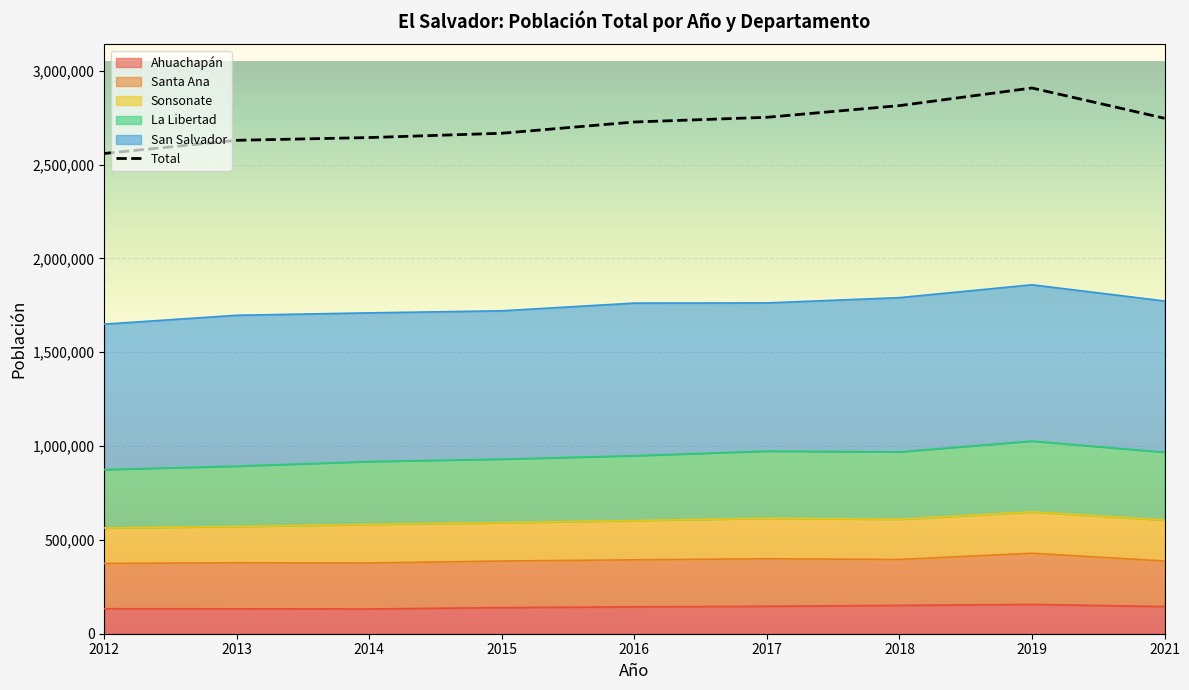

Reading left to right, list all the values displayed in this chart.

2012=2559315	2013=2629507	2014=2644082	2015=2667032	2016=2727017	2017=2752094	2018=2814266	2019=2908119	2021=2746864